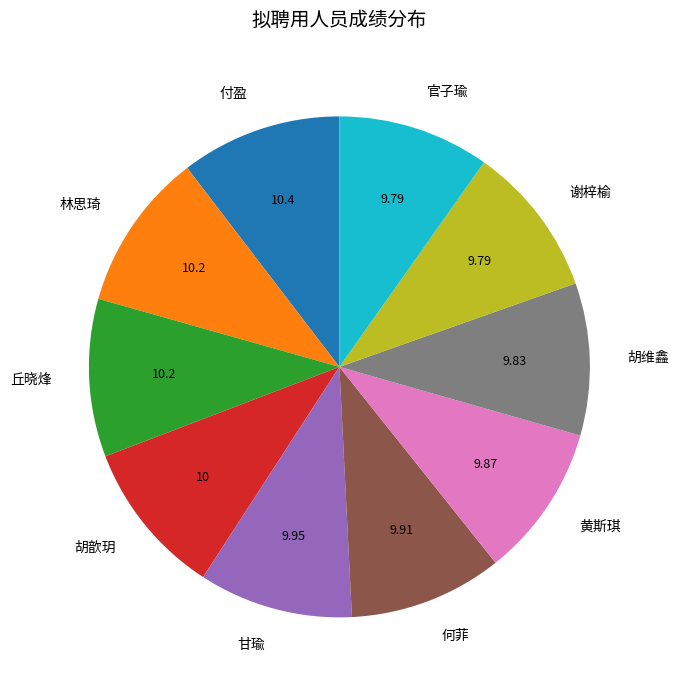

The 谢梓榆 slice represents 1% of the pie. True or false?

False